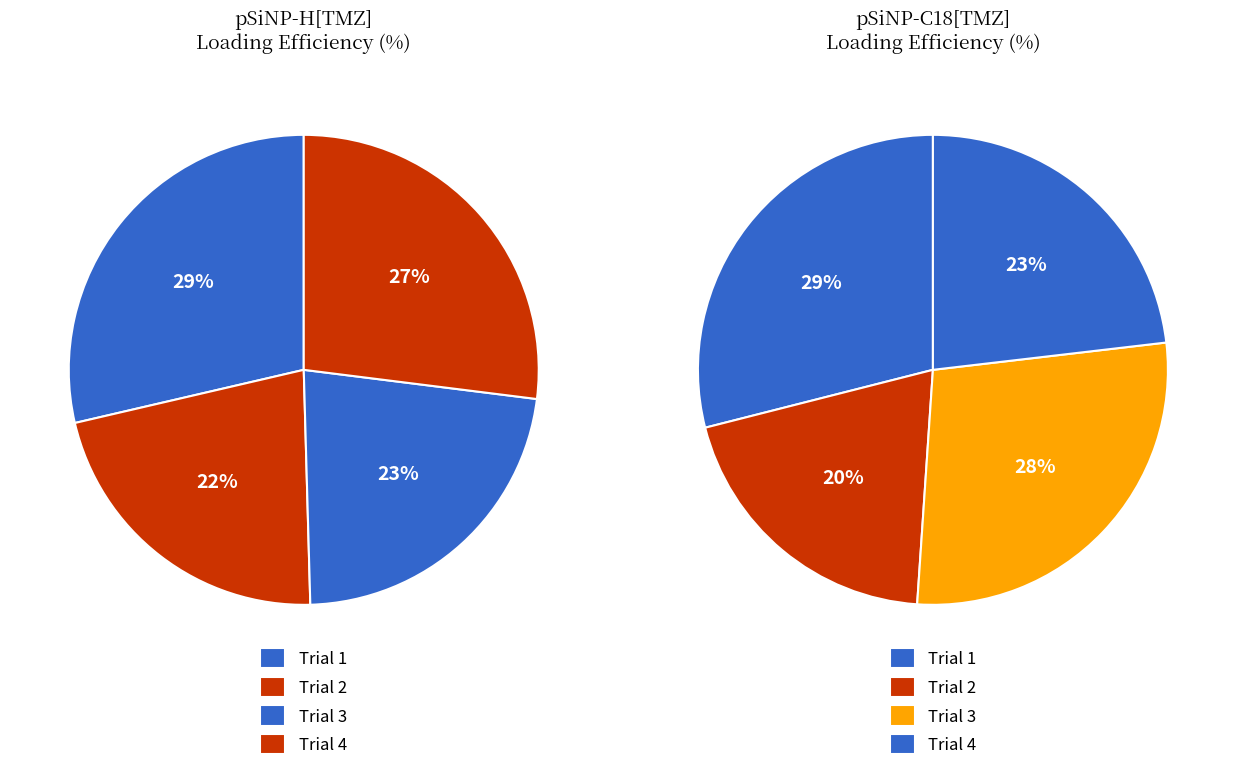

Combined, do 1 and 3 account for over 50%?

Yes